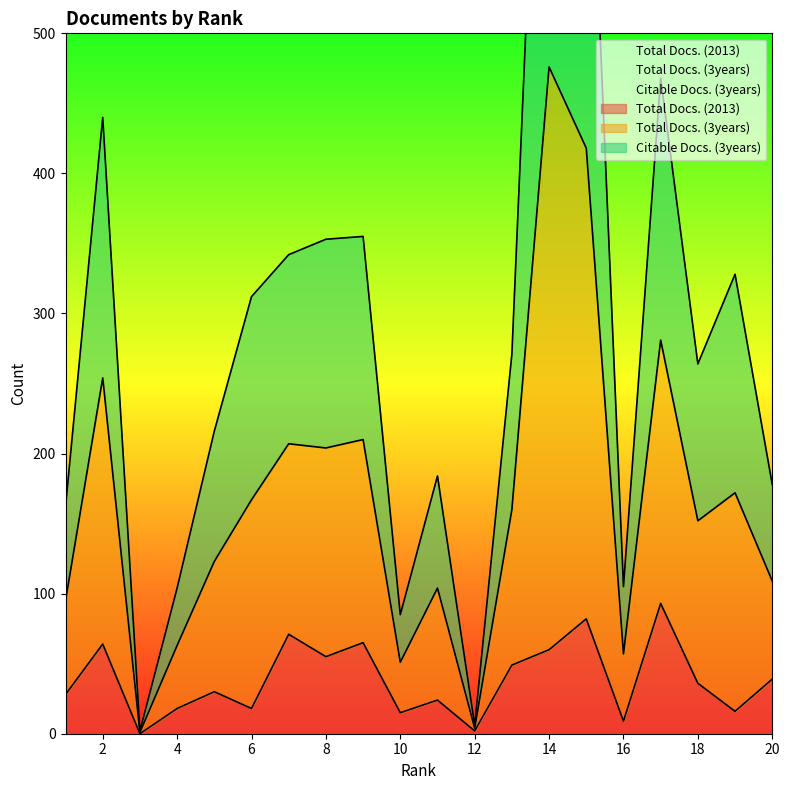

In Total Docs. (3years), how many points are higher than both neighbors (excluding endpoints)?

6